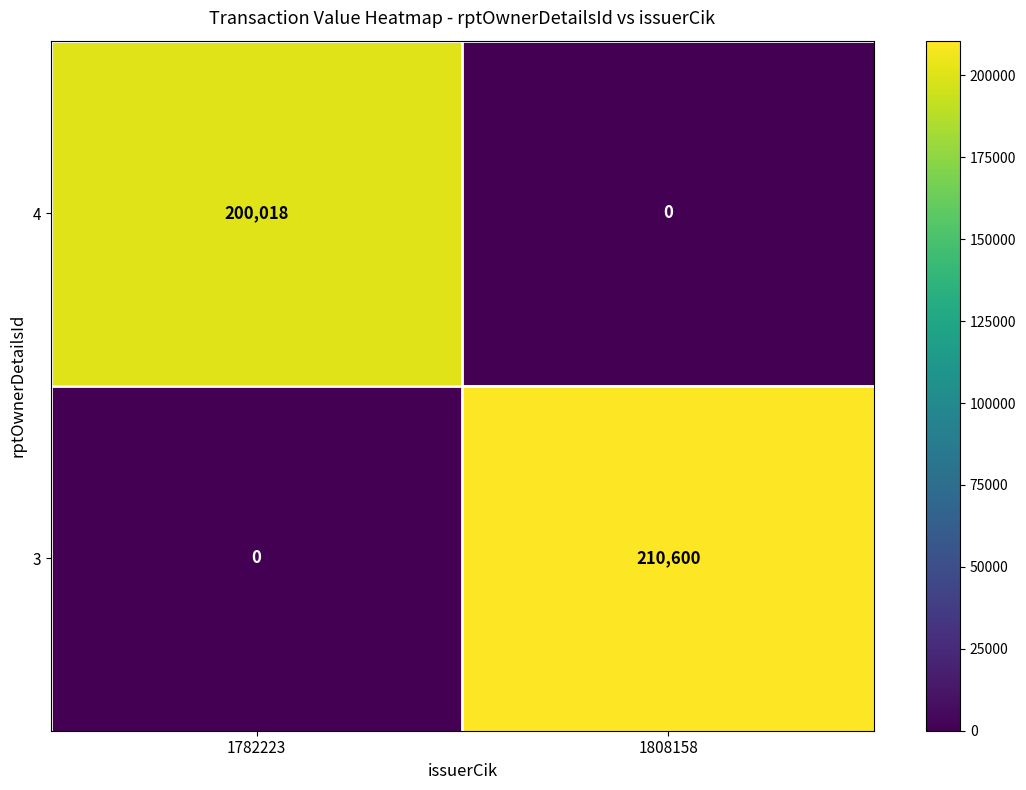

The 4 series shows 340808 at 1782223. True or false?

False